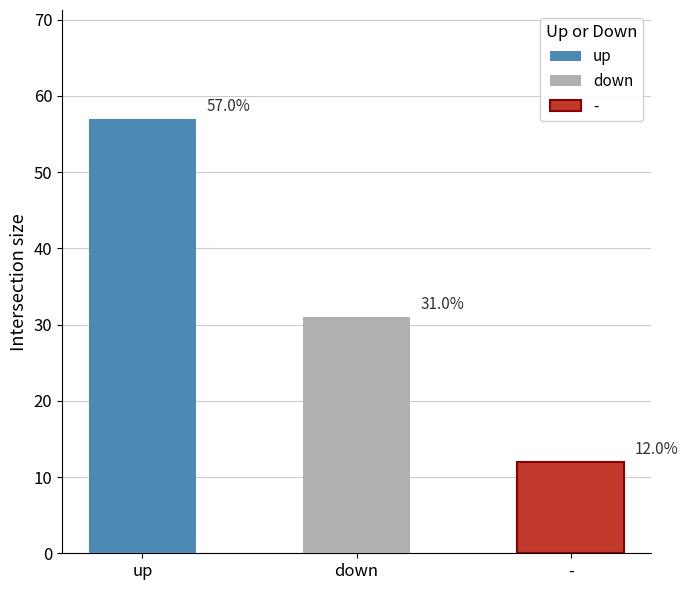

The Avg Weeks on Chart series shows 72 at down. True or false?

False